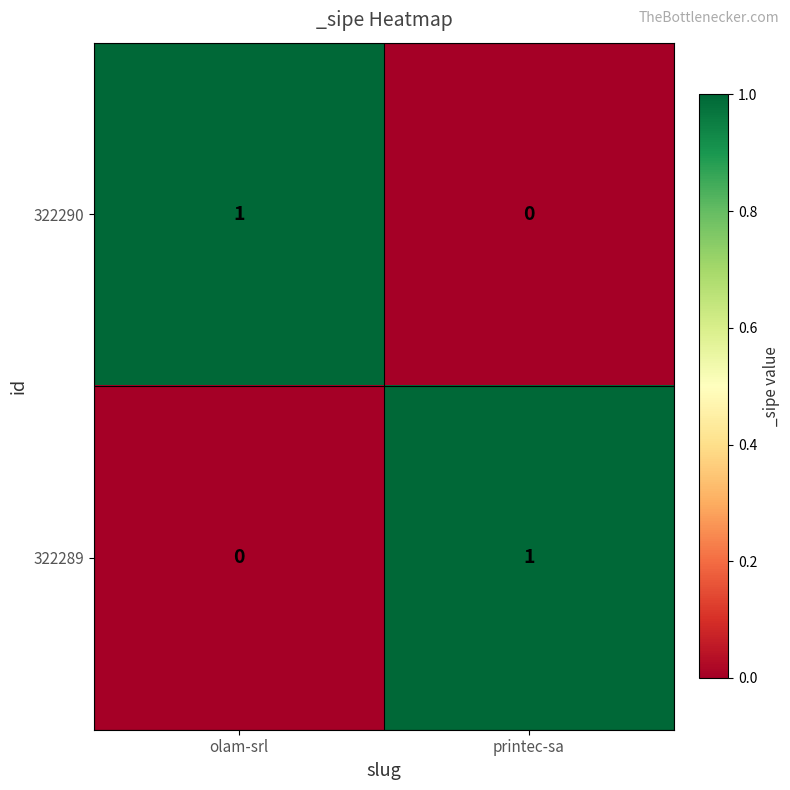

Where is 322290 nearest to the value 0?

printec-sa